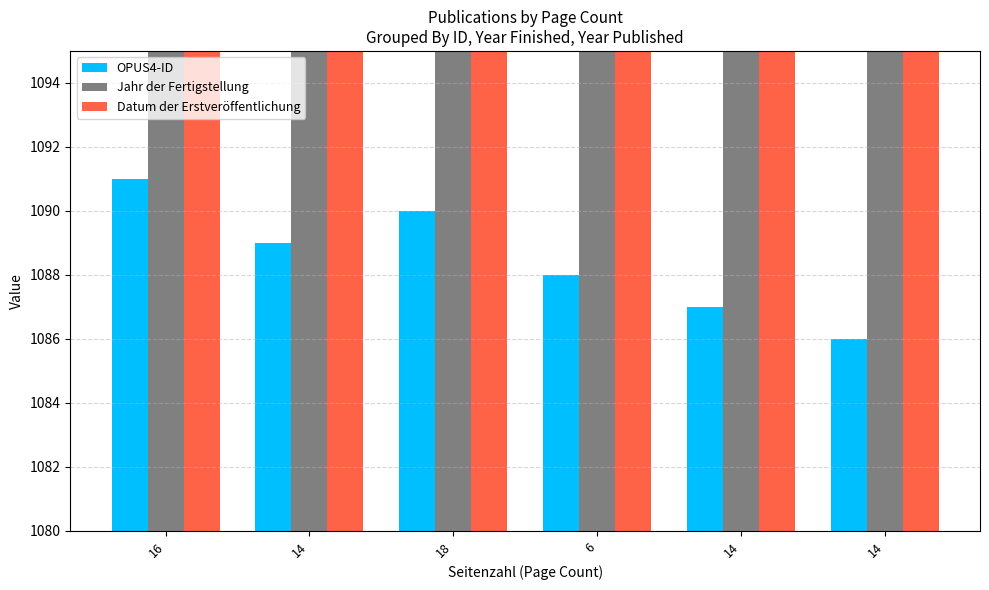

How many groups of bars are there?

6